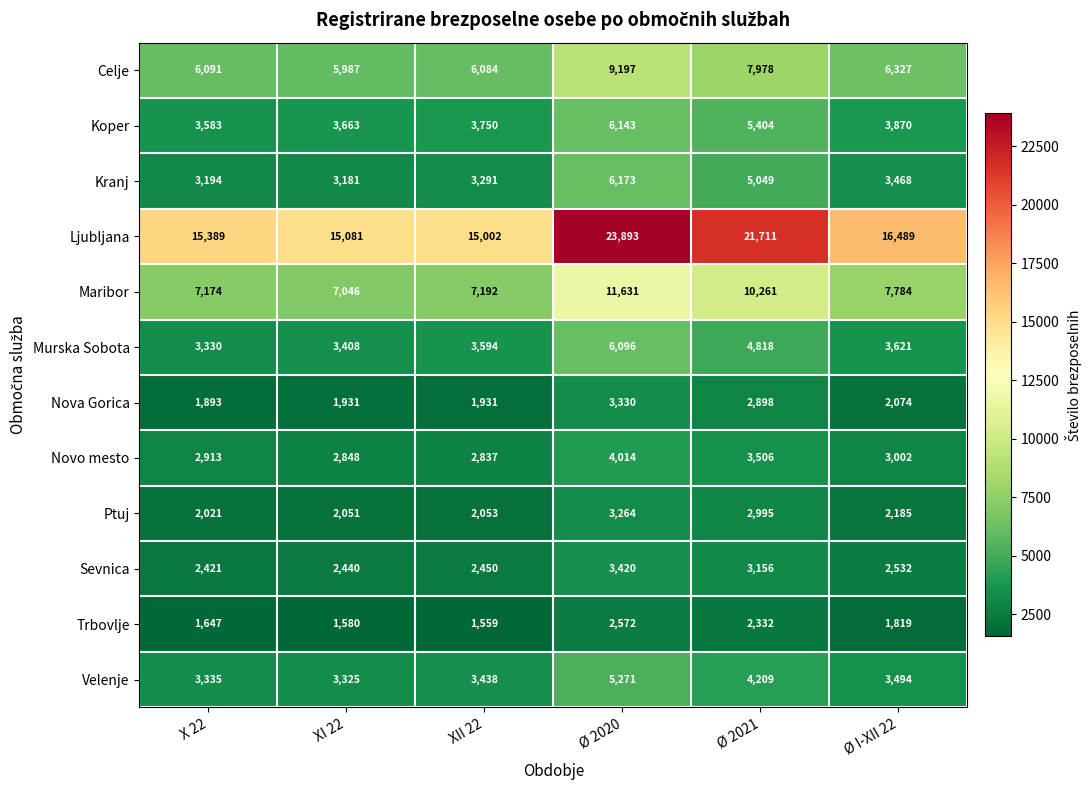

Which series has the widest spread of values?

Ljubljana